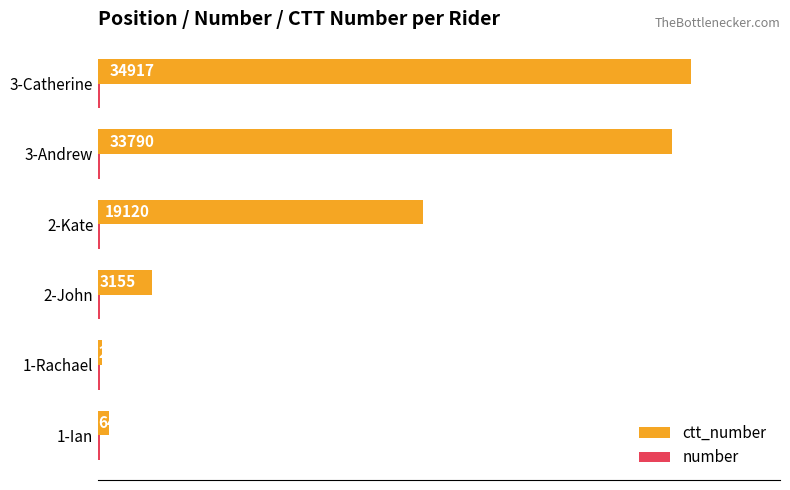

What is the total value across all series at 1-Ian?

770